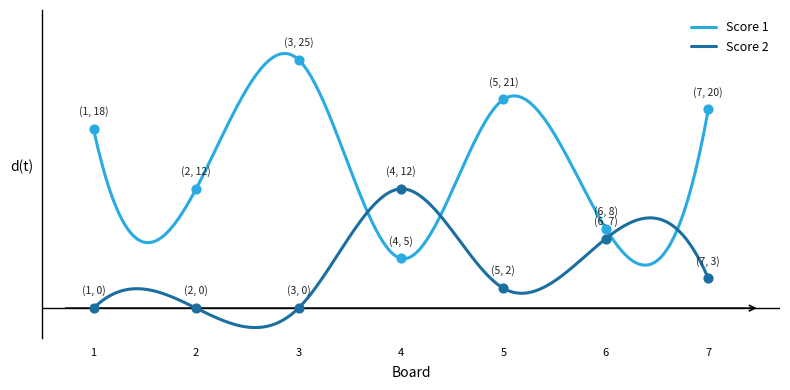

What are all the series names shown in the legend?

Score 1, Score 2